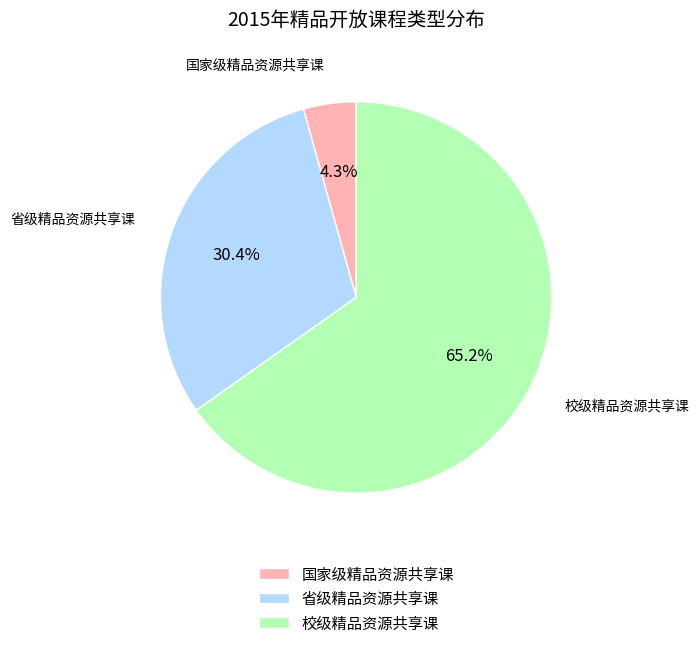

To the nearest percent, what is the difference between the 省级精品资源共享课 and 国家级精品资源共享课 slice percentages?

26%